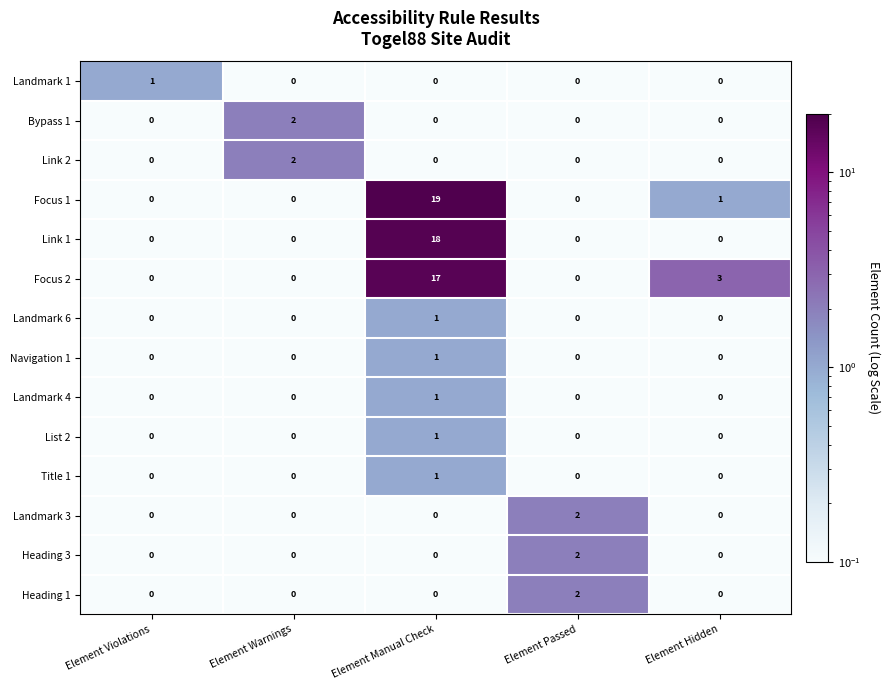

Where is Focus 2 nearest to the value 8?

Element Hidden